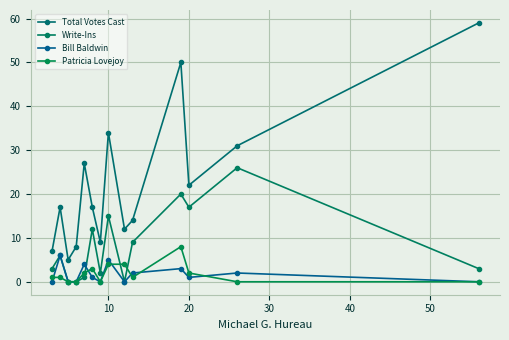

Does the chart have visible grid lines?

Yes